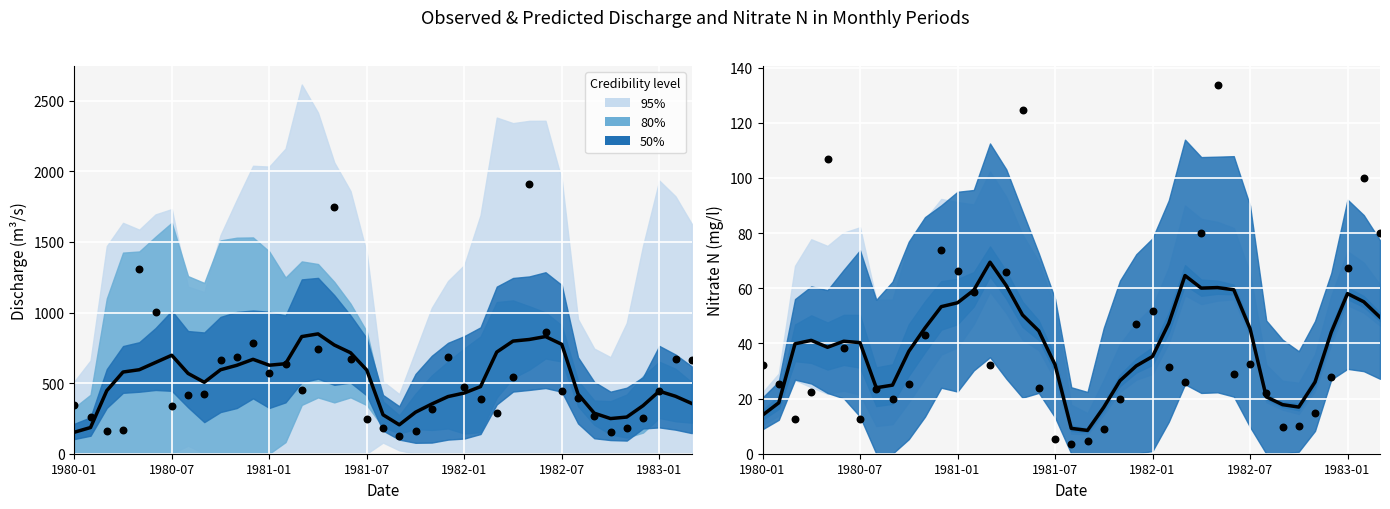

Which series contains the lowest Y value?

Nitrate N